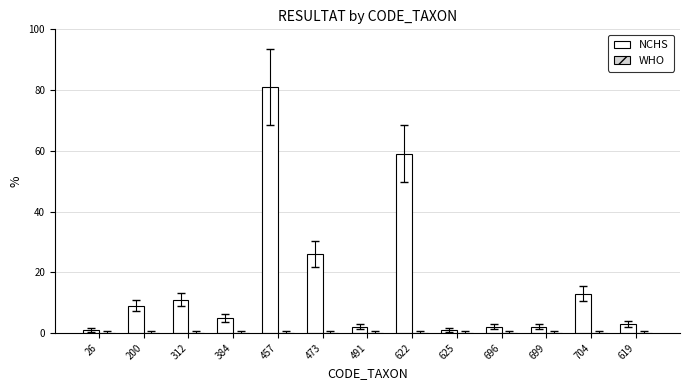

What is the ratio of the value at 312 to the value at 491?

5.5